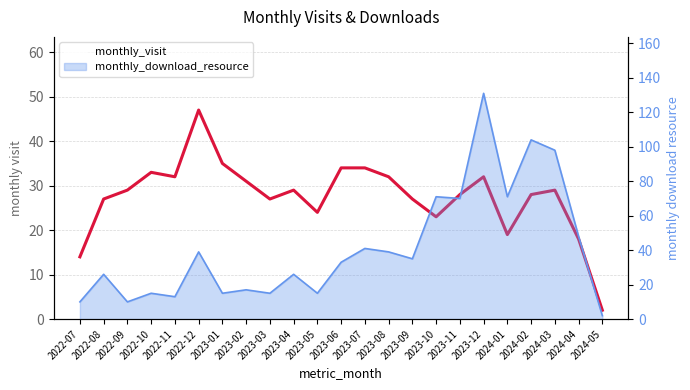

Count the number of categories in the chart.

23